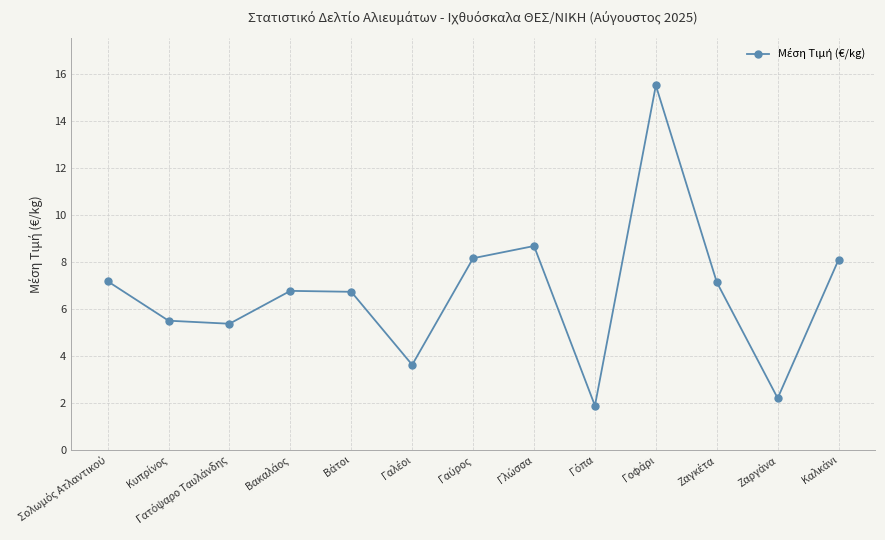

What is the difference between the maximum and second lowest values?

13.3